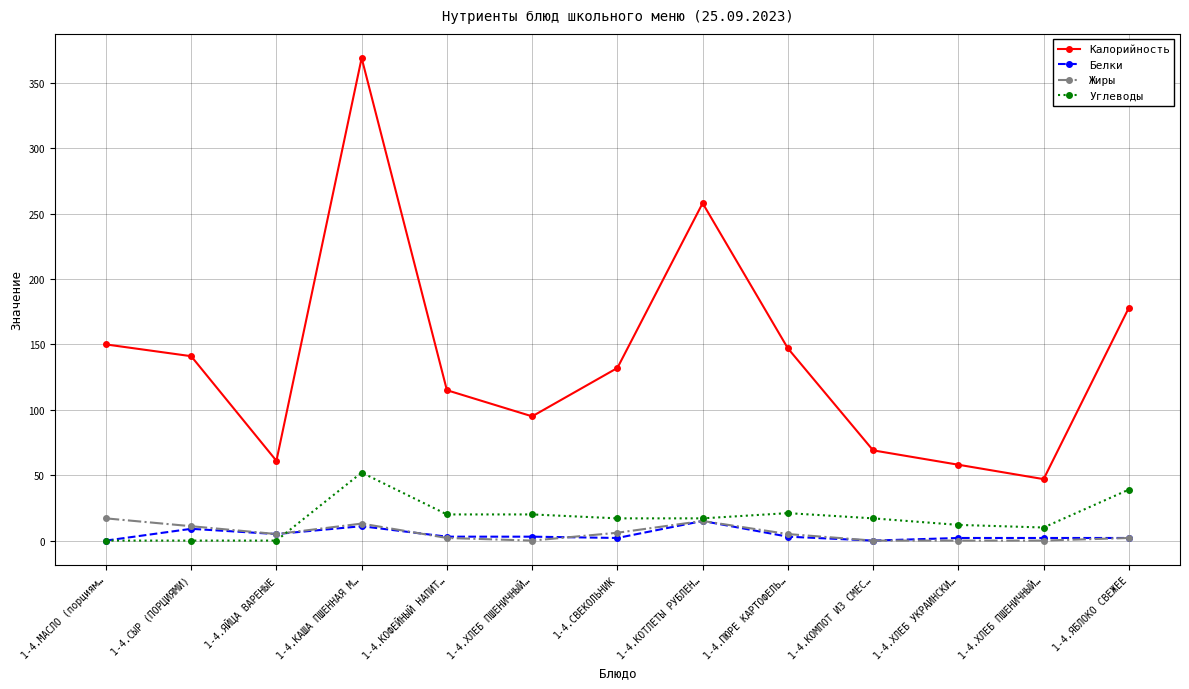

Rank the series by their maximum value, from highest to lowest.

Калорийность, Углеводы, Жиры, Белки